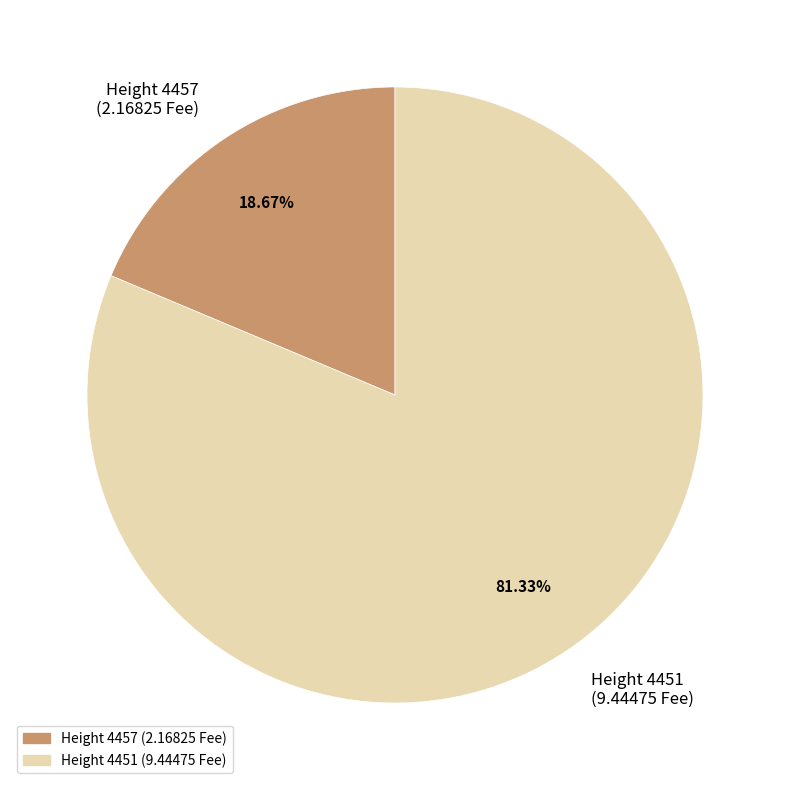

Rank the categories by value from lowest to highest.

Height 4457 (2.16825 Fee), Height 4451 (9.44475 Fee)